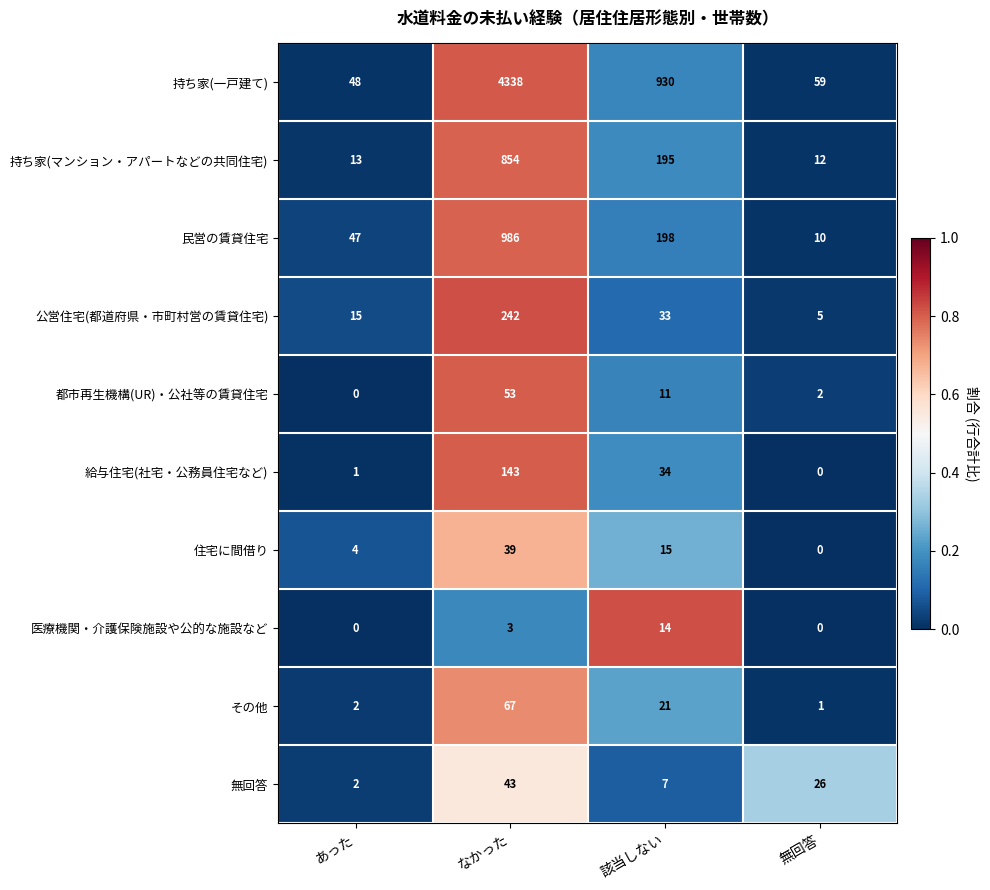

What is the maximum value shown in the chart?

4338